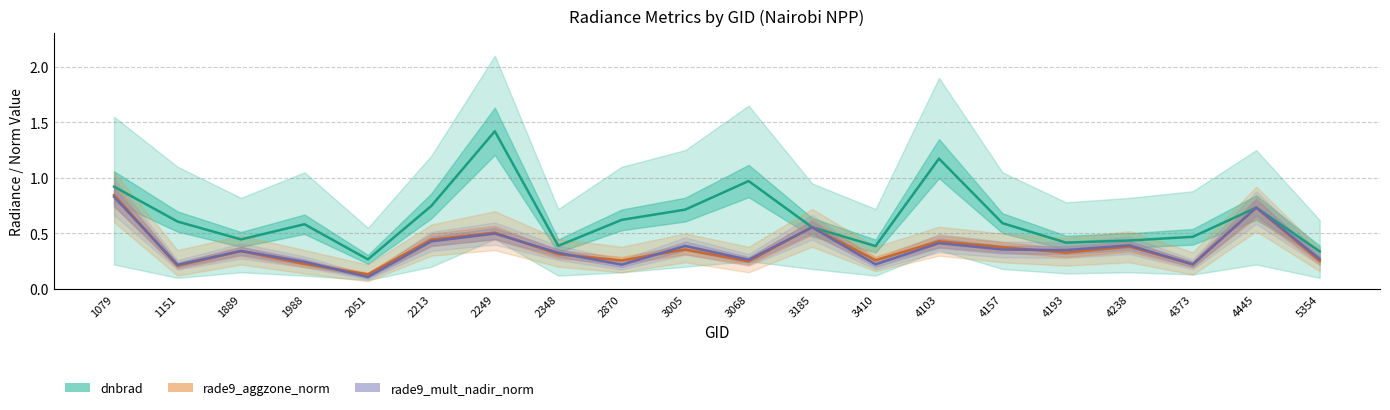

Reading right to left, transcribe all the data shown in this chart.

dnbrad: 5354=0.3	4445=0.7	4373=0.5	4238=0.4	4193=0.4	4157=0.6	4103=1.2	3410=0.4	3185=0.6	3068=1.0	3005=0.7	2870=0.6	2348=0.4	2249=1.4	2213=0.7	2051=0.3	1988=0.6	1889=0.4	1151=0.6	1079=0.9
rade9_aggzone_norm: 5354=0.3	4445=0.7	4373=0.2	4238=0.4	4193=0.3	4157=0.4	4103=0.4	3410=0.3	3185=0.6	3068=0.2	3005=0.4	2870=0.3	2348=0.3	2249=0.5	2213=0.4	2051=0.1	1988=0.2	1889=0.3	1151=0.2	1079=0.8
rade9_mult_nadir_norm: 5354=0.3	4445=0.7	4373=0.2	4238=0.4	4193=0.3	4157=0.4	4103=0.4	3410=0.2	3185=0.6	3068=0.3	3005=0.4	2870=0.2	2348=0.3	2249=0.5	2213=0.4	2051=0.1	1988=0.2	1889=0.3	1151=0.2	1079=0.8